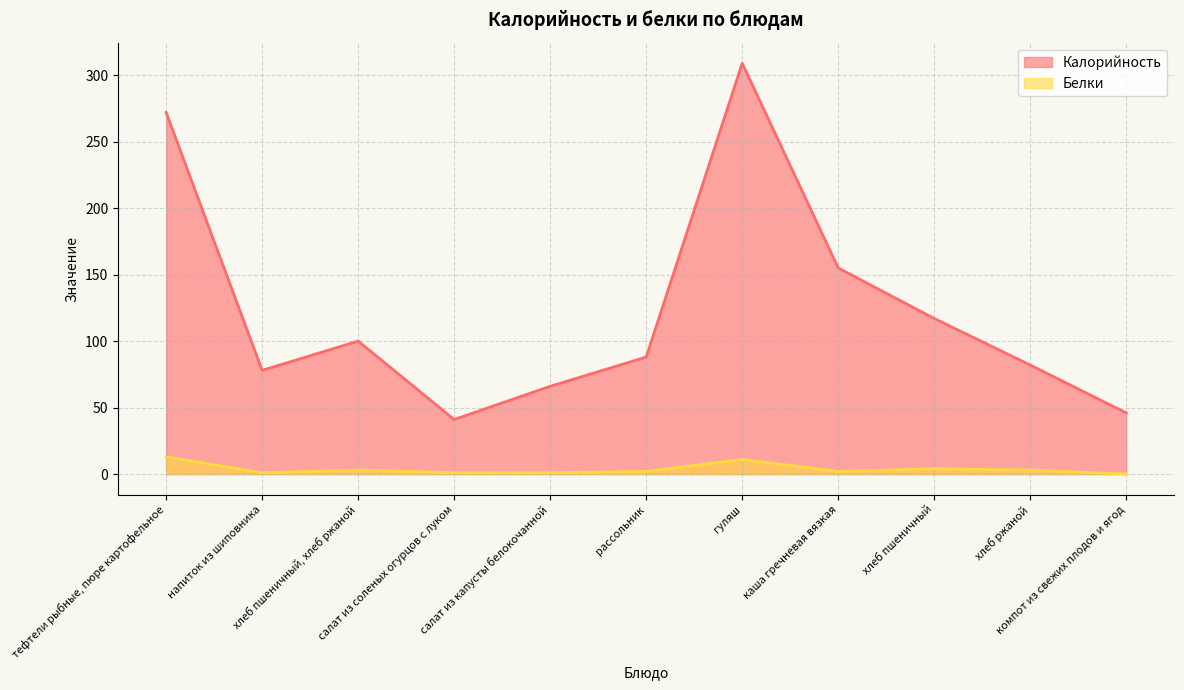

Which series changed the most between тефтели рыбные, пюре картофельное and напиток из шиповника?

Калорийность